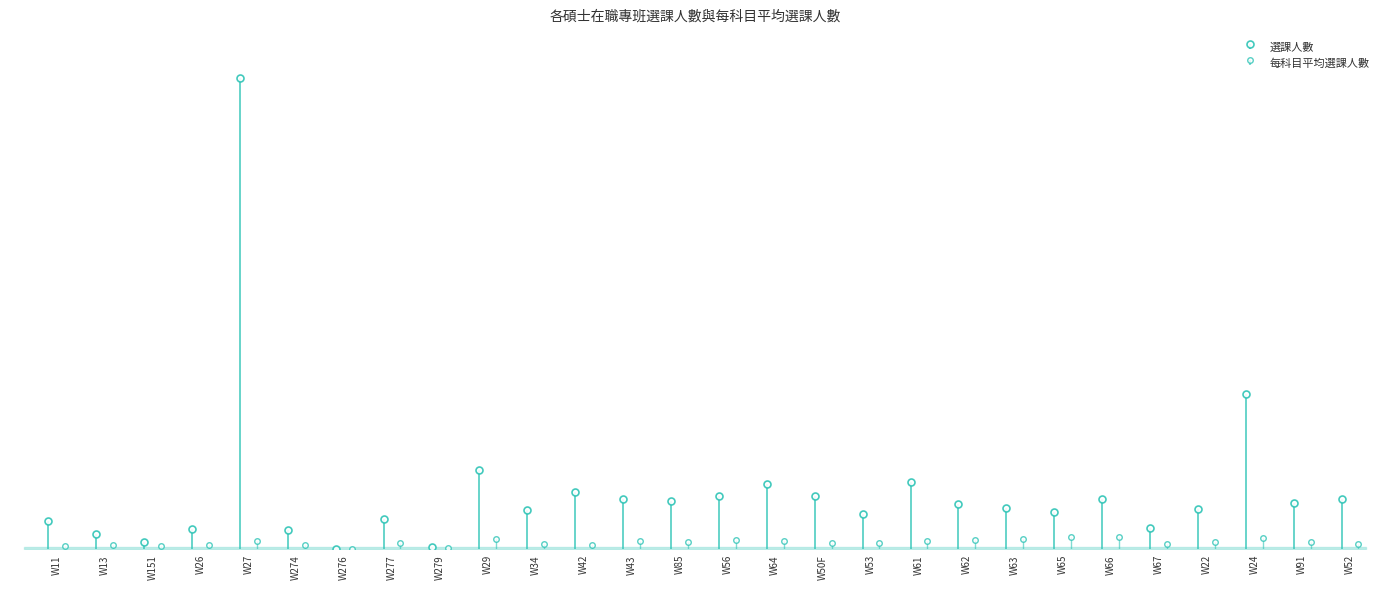

What is the sum of all 選課人數 values?

4240.0